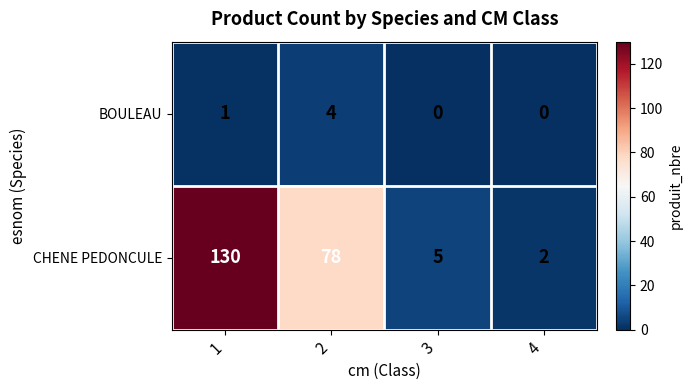

What is the total value across all series at 2?

82